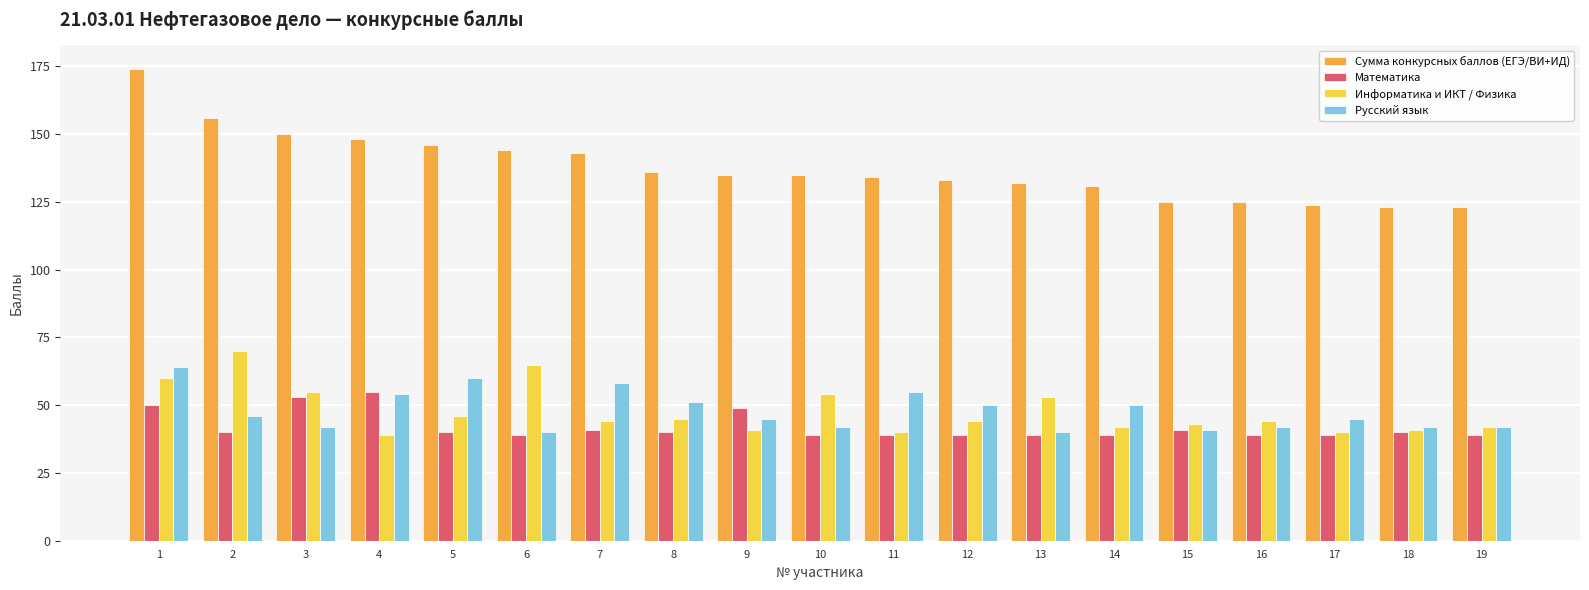

The Русский язык series shows 17 at 1. True or false?

False